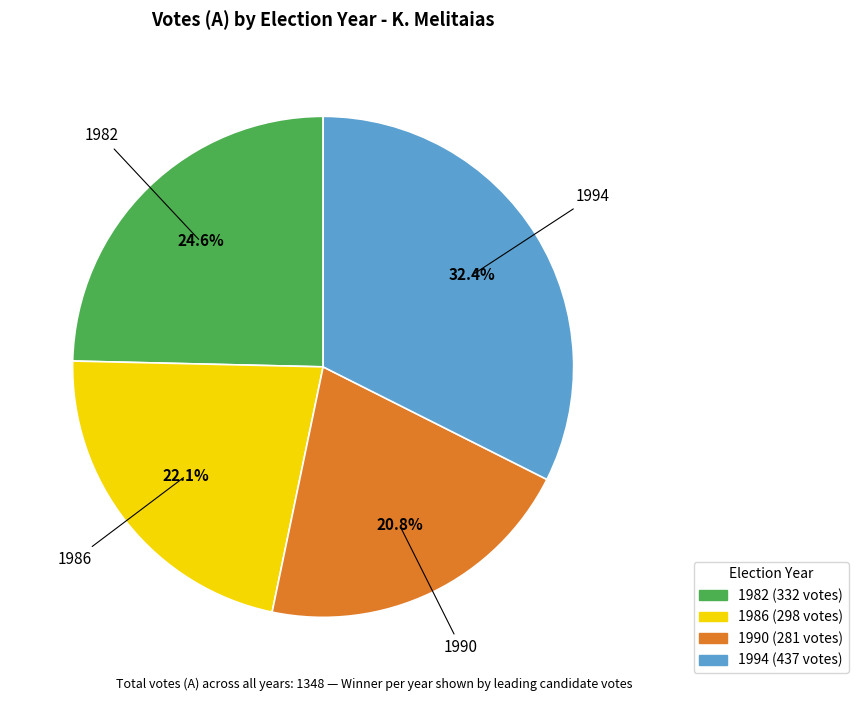

The 1994 slice represents 32% of the pie. True or false?

True